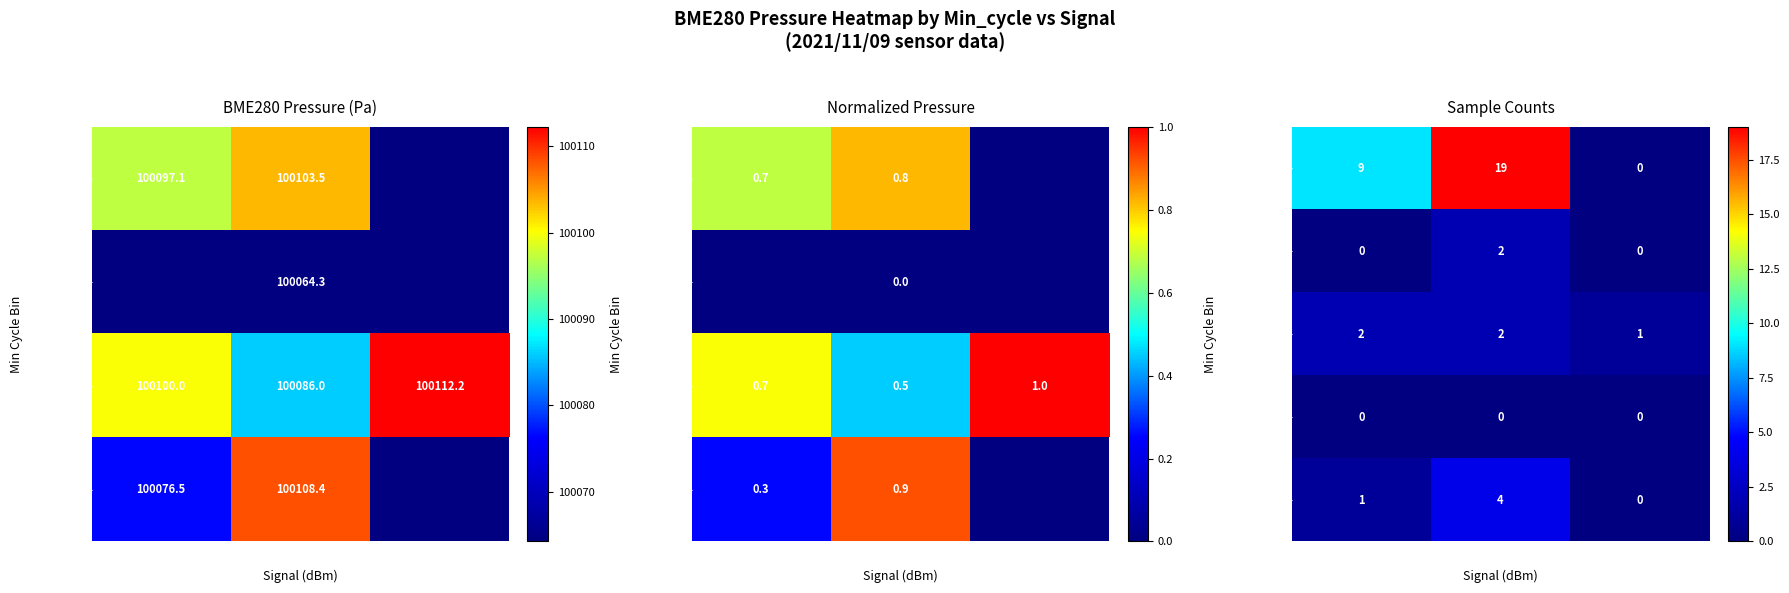

Count the number of data series in this chart.

5